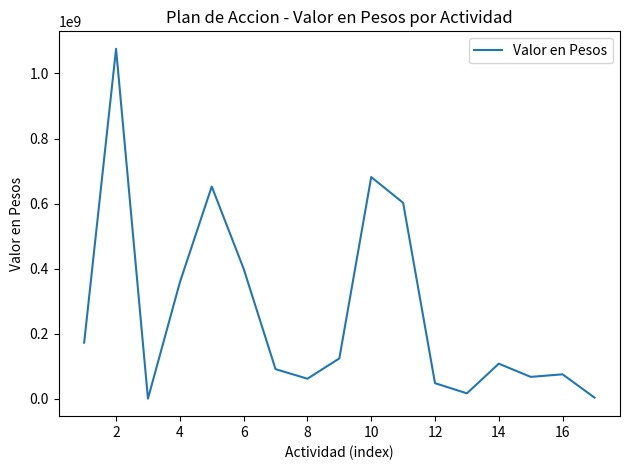

What is the maximum value shown in the chart?

1075686973.0